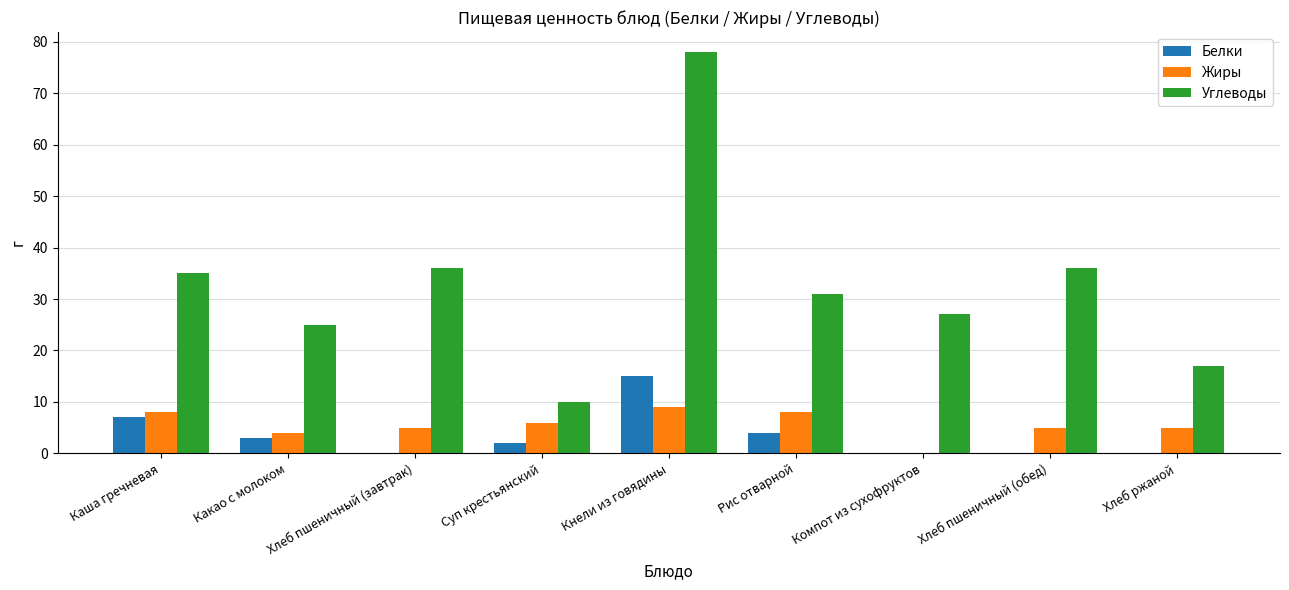

Between Суп крестьянский and Кнели из говядины, which series saw the biggest shift?

Углеводы